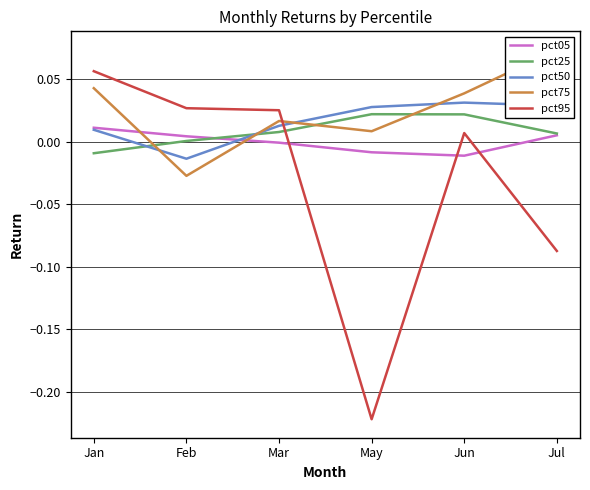

Reading left to right, extract all data points from this chart.

pct05: Jan=0.0	Feb=0.0	Mar=-0.0	May=-0.0	Jun=-0.0	Jul=0.0
pct25: Jan=-0.0	Feb=0.0	Mar=0.0	May=0.0	Jun=0.0	Jul=0.0
pct50: Jan=0.0	Feb=-0.0	Mar=0.0	May=0.0	Jun=0.0	Jul=0.0
pct75: Jan=0.0	Feb=-0.0	Mar=0.0	May=0.0	Jun=0.0	Jul=0.1
pct95: Jan=0.1	Feb=0.0	Mar=0.0	May=-0.2	Jun=0.0	Jul=-0.1